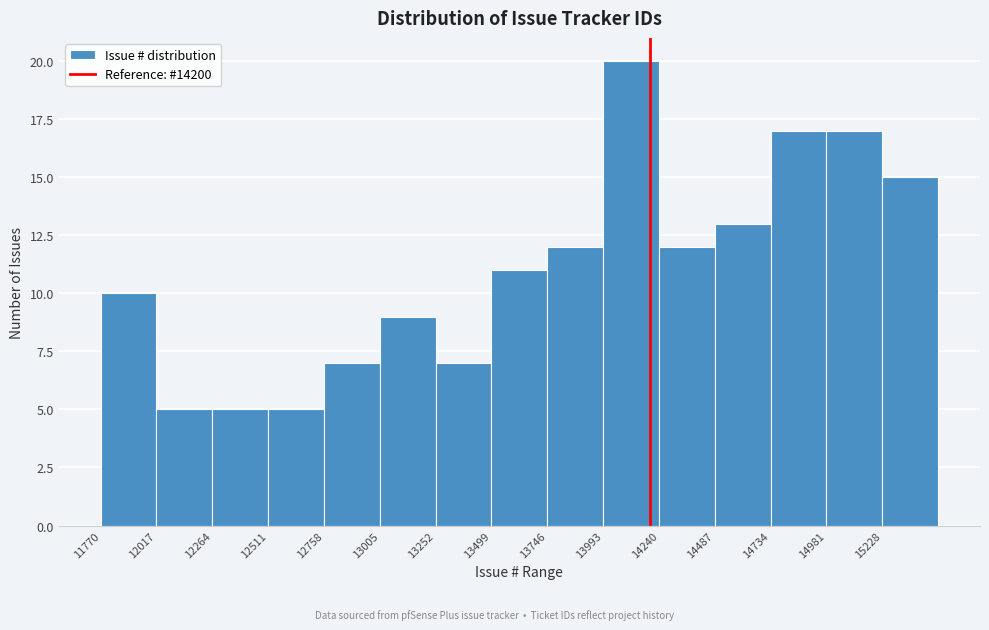

Reading left to right, list every bar in this chart as the range it spans on the x-axis followed by its height. Neither the bar edges nor the heights are printed on the chart, so give them approximately, as read against the axes.

11750 to 12000: 10
12000 to 12250: 5
12250 to 12500: 5
12500 to 12750: 5
12750 to 13000: 7
13000 to 13250: 9
13250 to 13500: 7
13500 to 13750: 11
13750 to 14000: 12
14000 to 14250: 20
14250 to 14500: 12
14500 to 14750: 13
14750 to 15000: 17
15000 to 15250: 17
15250 to 15500: 15